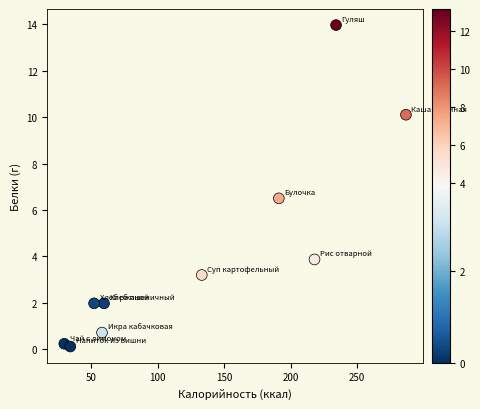

What is the range of Y values (max minus min)?

13.8